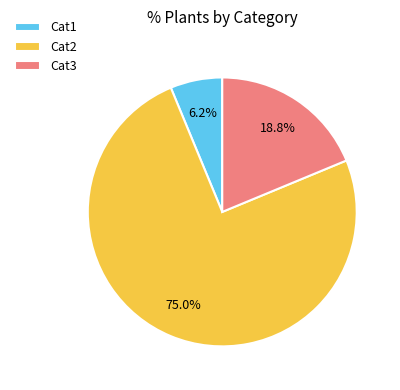

Approximately how many times larger is the value at Cat3 compared to Cat1?

3.0